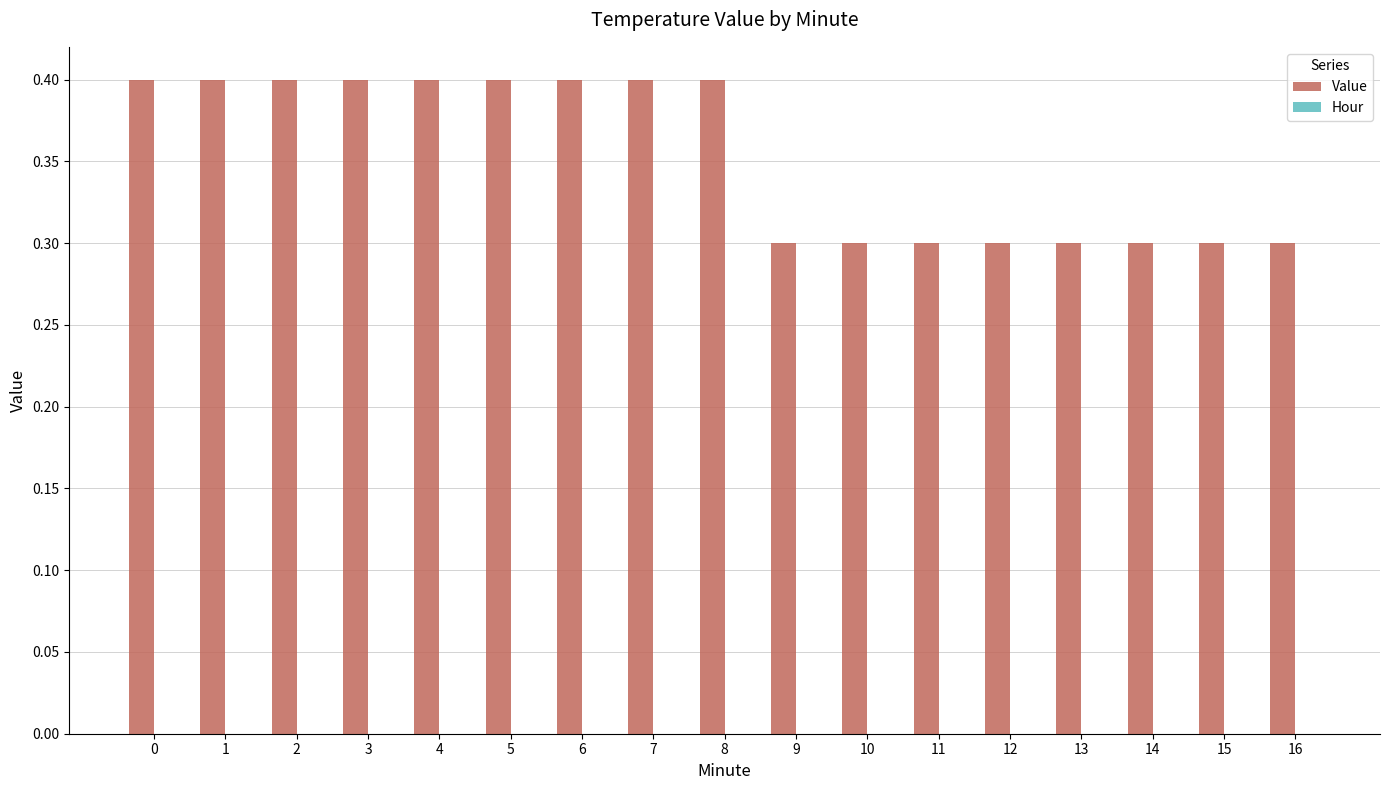

How many distinct data groups are displayed?

1